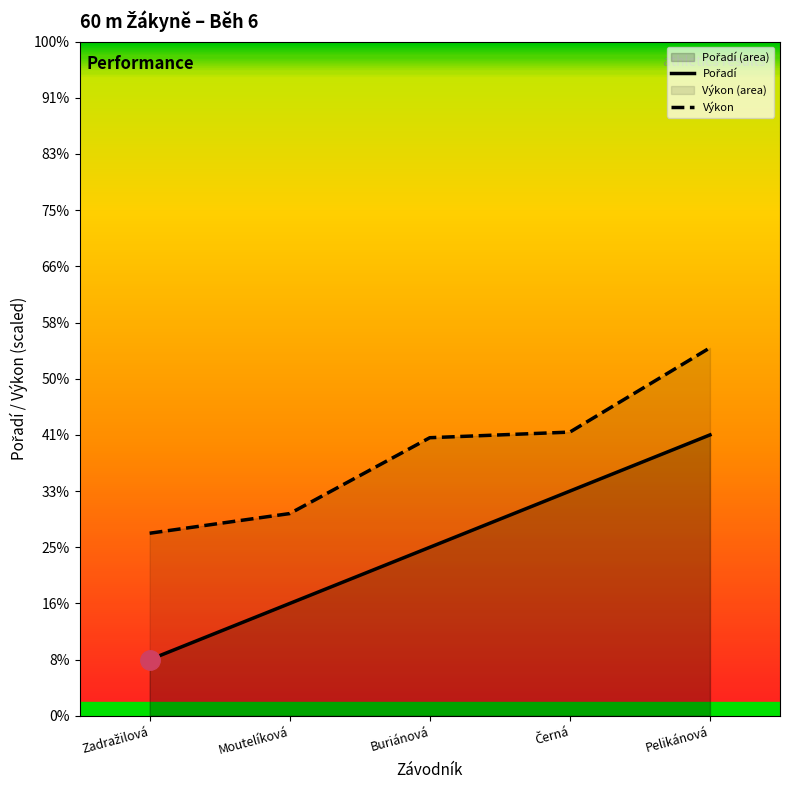

Is it true that Pořadí (line) equals 7.1 at Pelikánová?

False